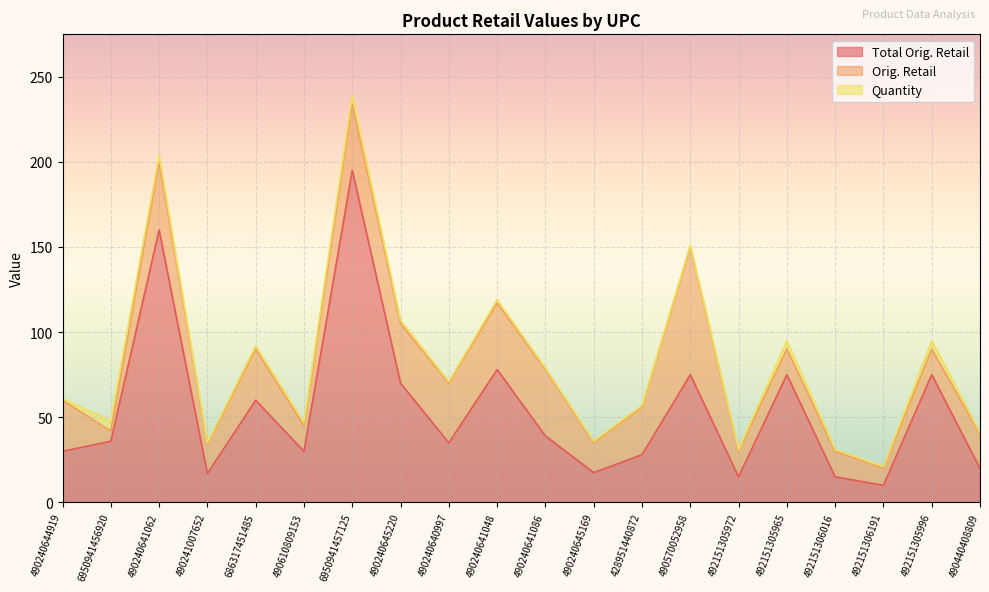

What is the average value of the Quantity series?

2.2